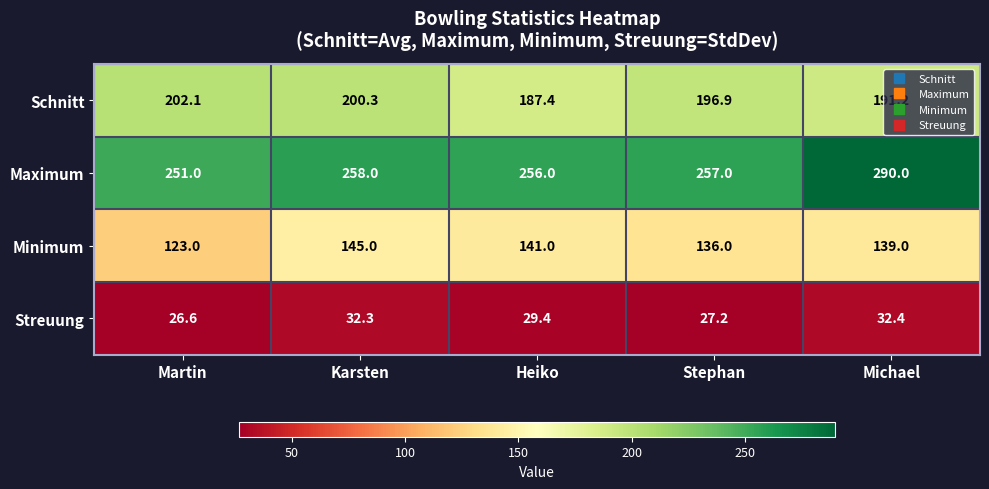

What value does the Minimum series have at Michael?

139.0